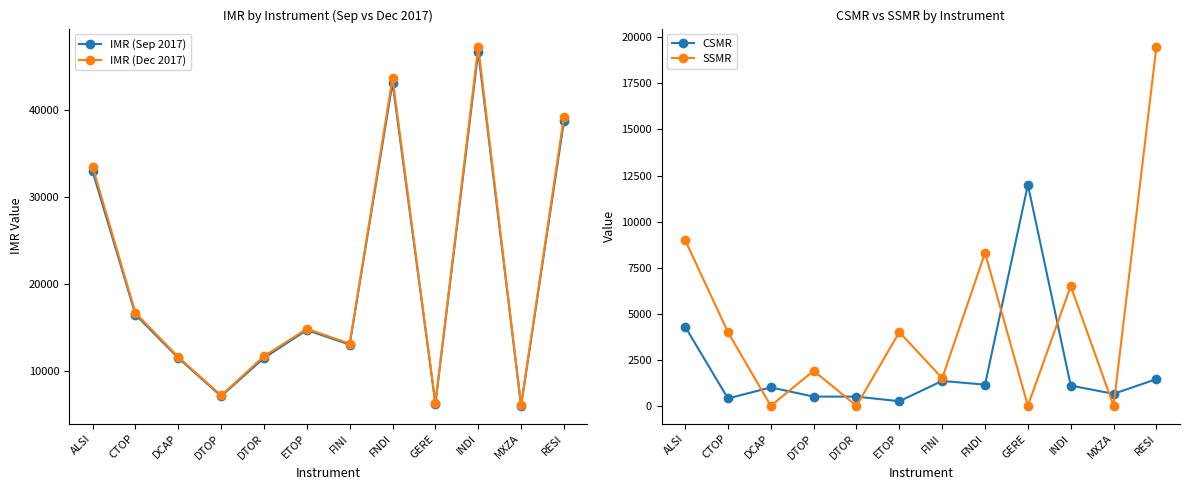

What is the difference between the second highest and second lowest values in the IMR (Sep 2017) series?

36797